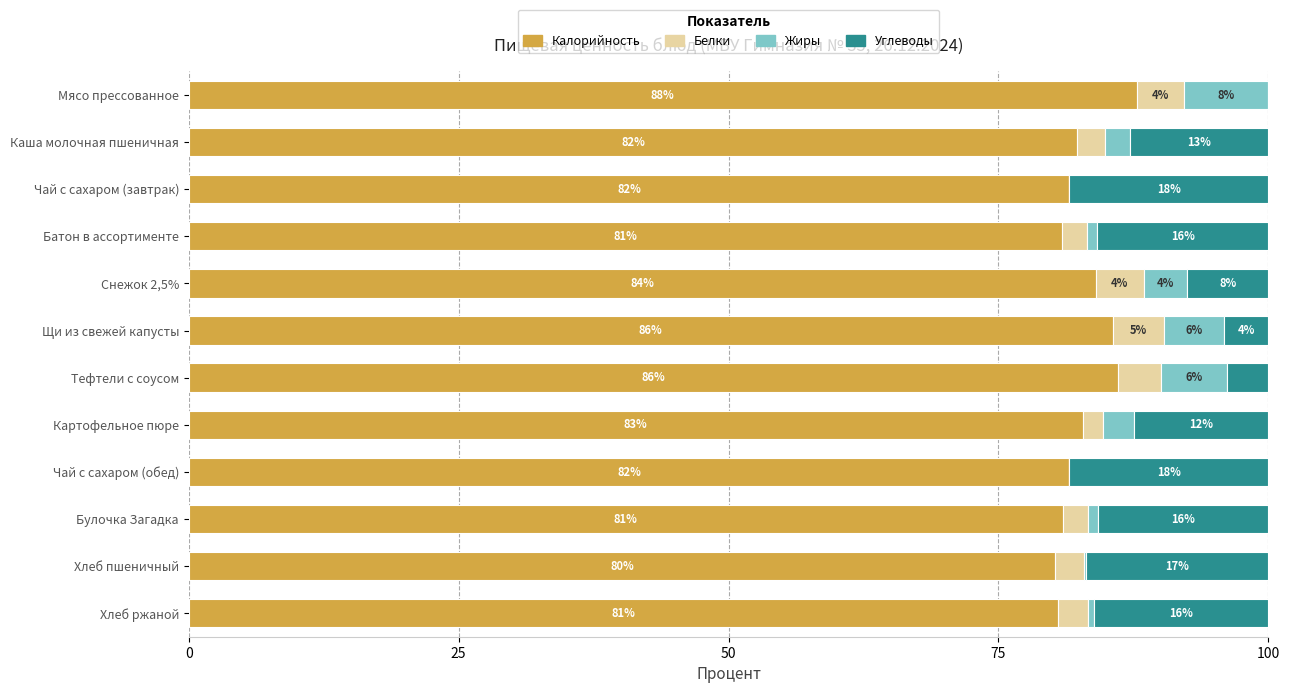

True or false: Калорийность has a value of 118.4 at Хлеб ржаной.

False